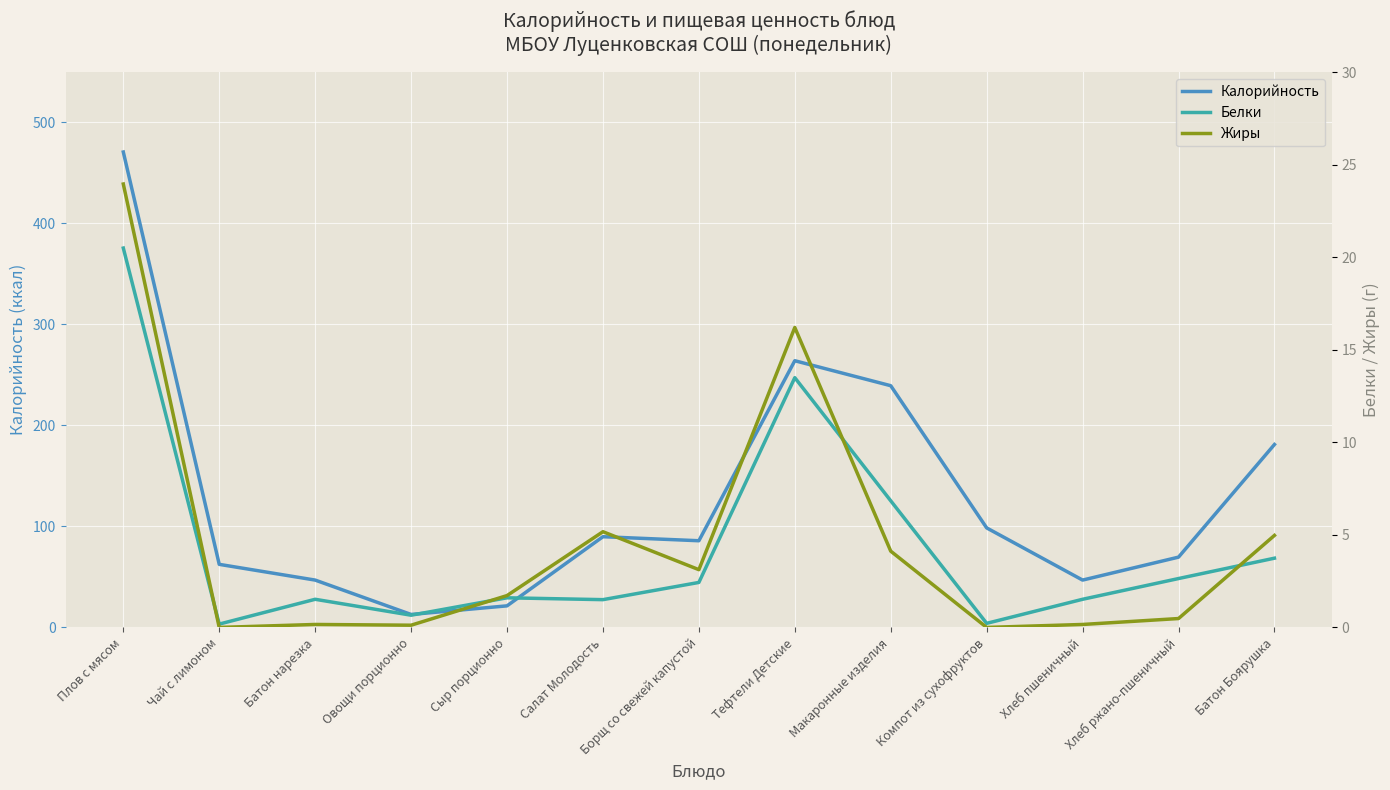

What is the lowest value of the Белки series?

0.2